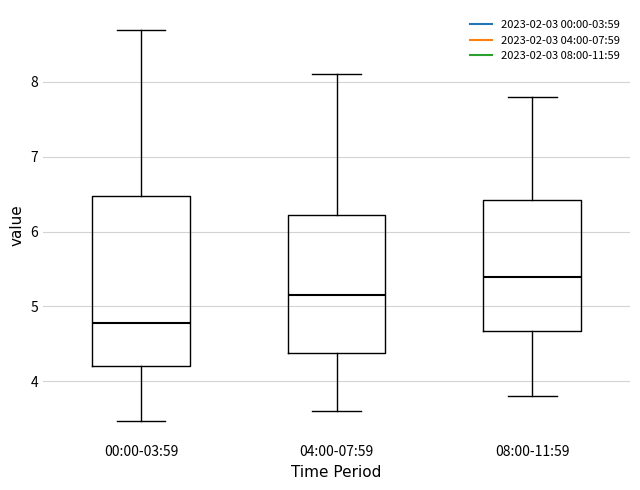

Reading left to right, read every box against the y-axis: the position of its median line, the range the box covers, and the ends of its whiskers. The values are not printed on the chart, so give them approximately, as read against the axis.

00:00-03:59: median 4.8, box 4.2 to 6.5, whiskers 3.5 to 8.7
04:00-07:59: median 5.2, box 4.4 to 6.2, whiskers 3.6 to 8.1
08:00-11:59: median 5.4, box 4.7 to 6.4, whiskers 3.8 to 7.8